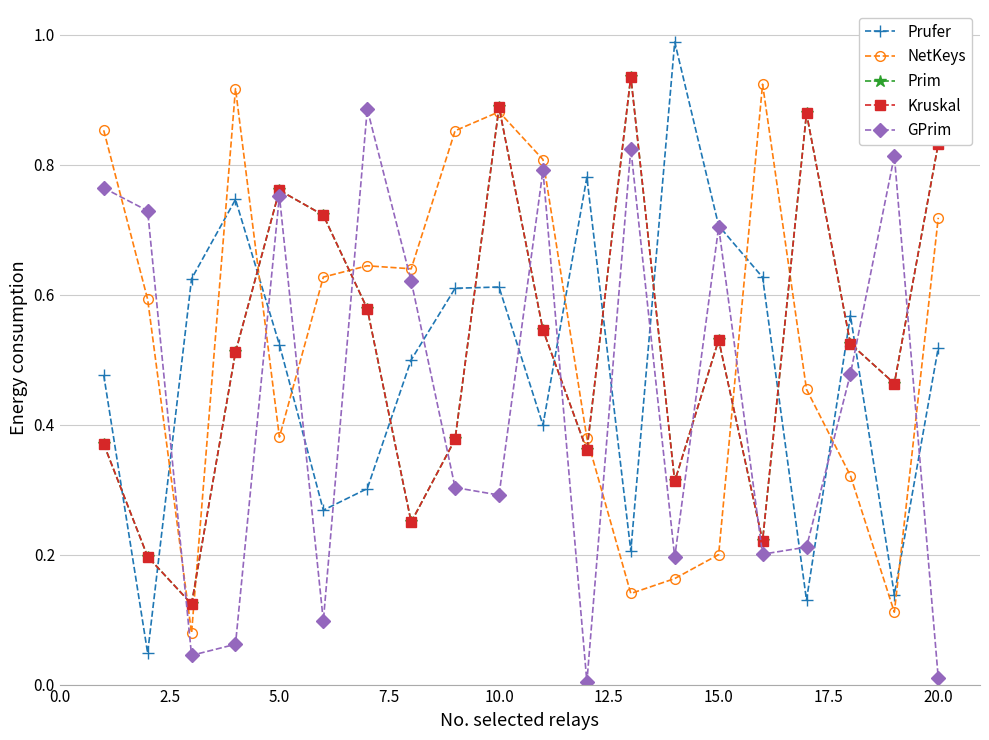

How many interior local valleys does the Prufer series have?

6